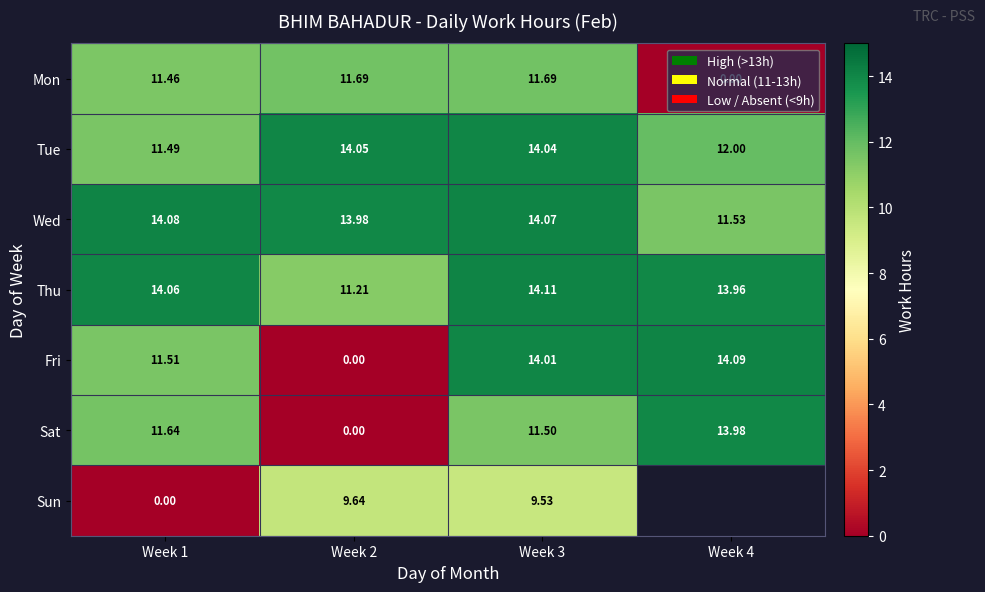

How many data points in Fri are above 14?

2